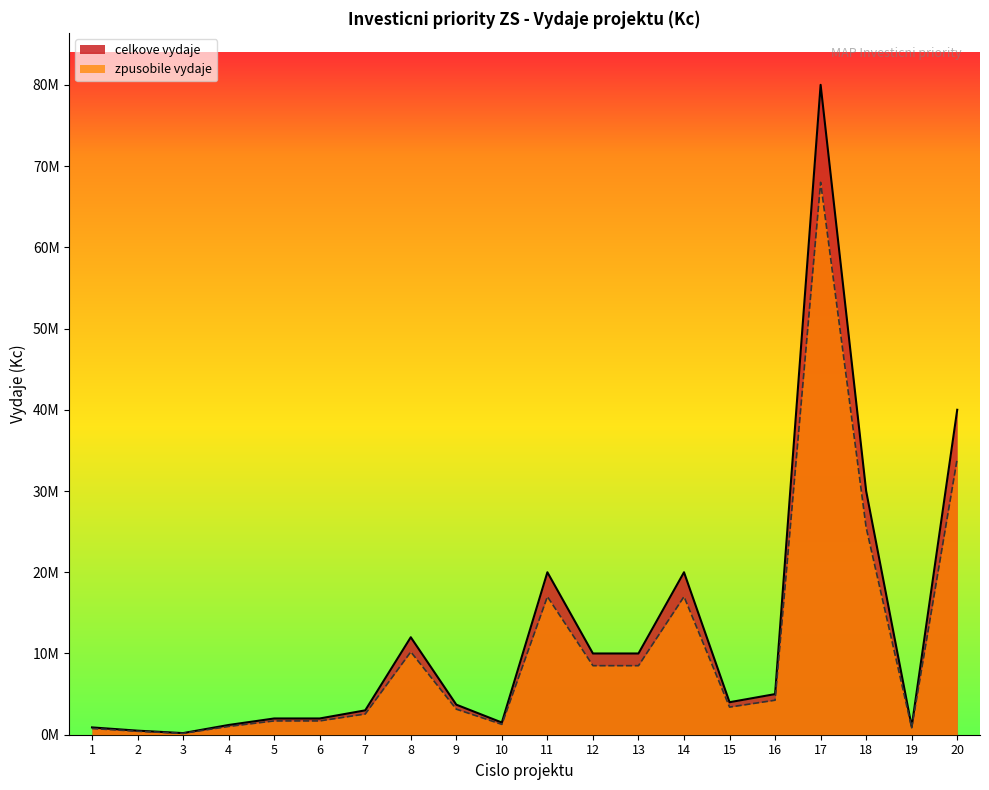

What is the minimum value for zpusobile_vydaje?

170000